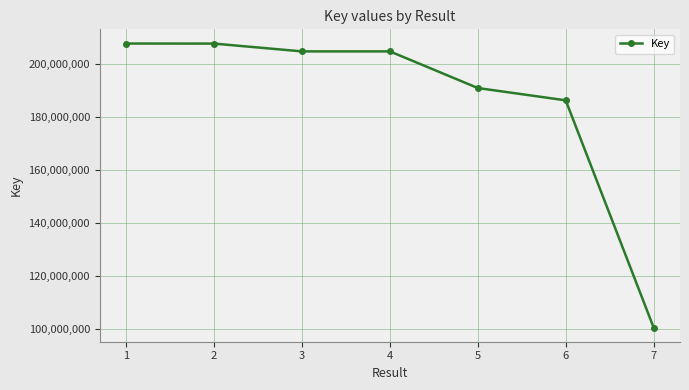

How many lines are shown in the chart?

1